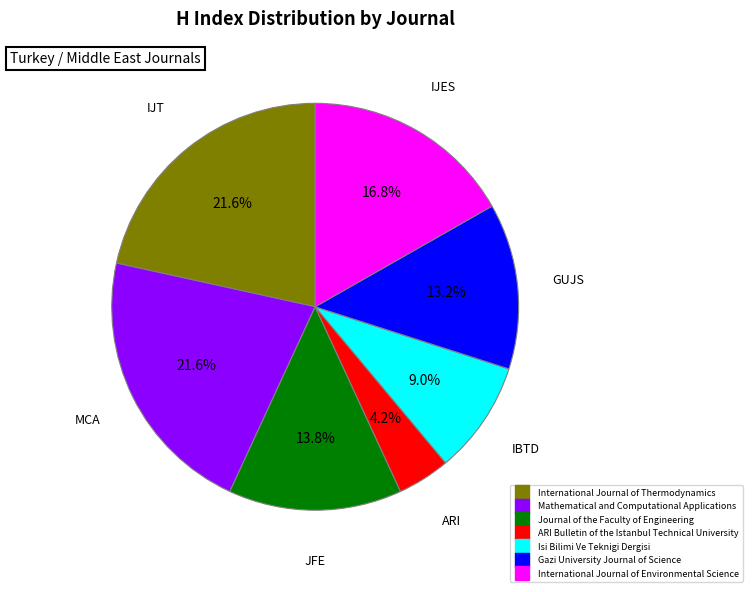

How much of the chart is everything except Gazi University Journal of Science?

86.8%